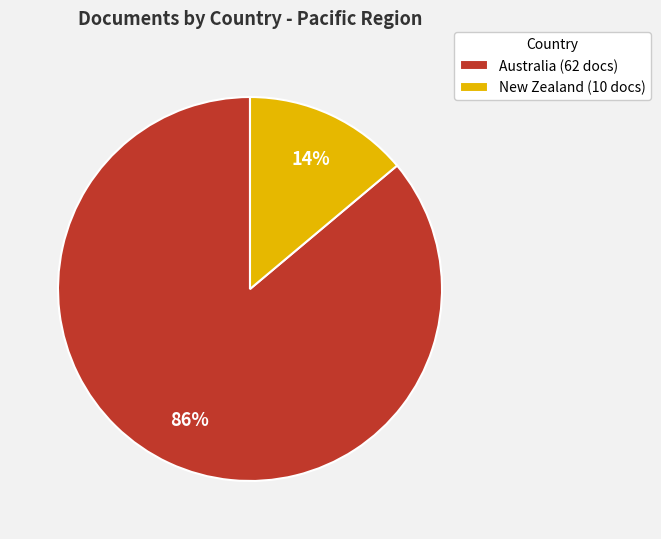

Which category has the smallest portion of the pie?

New Zealand